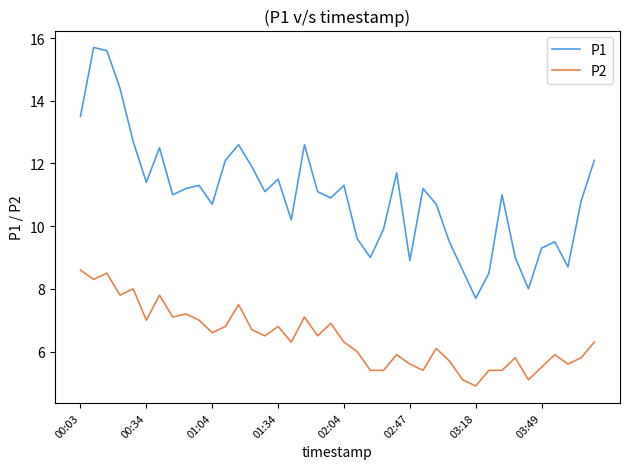

How many series are shown in this chart?

2